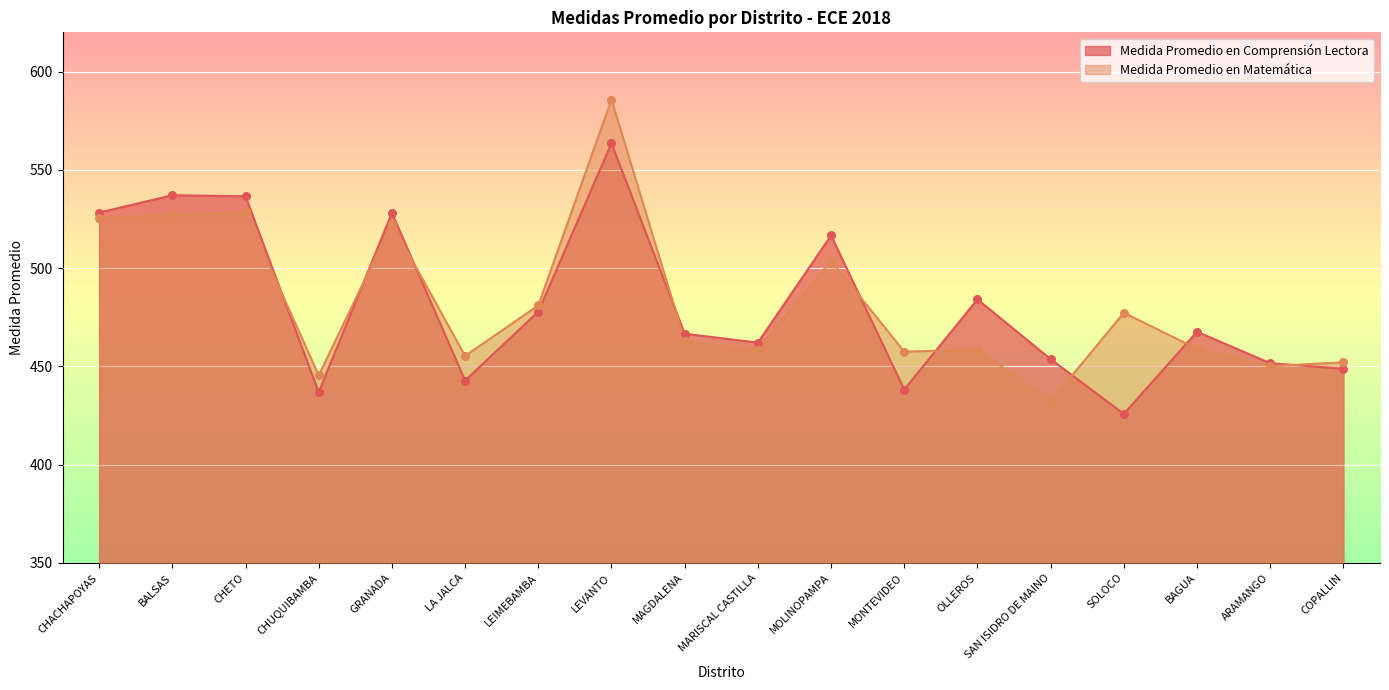

Which series has the largest total across all categories?

Medida Promedio en Matemática